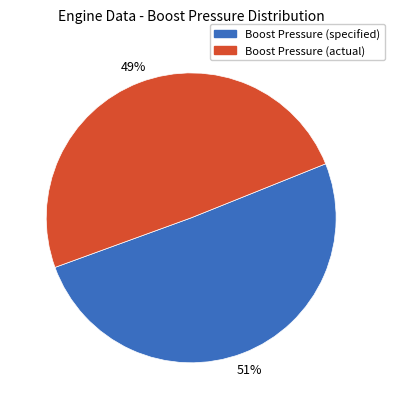

Between Boost Pressure (specified) and Boost Pressure (actual), which is larger?

Boost Pressure (specified)